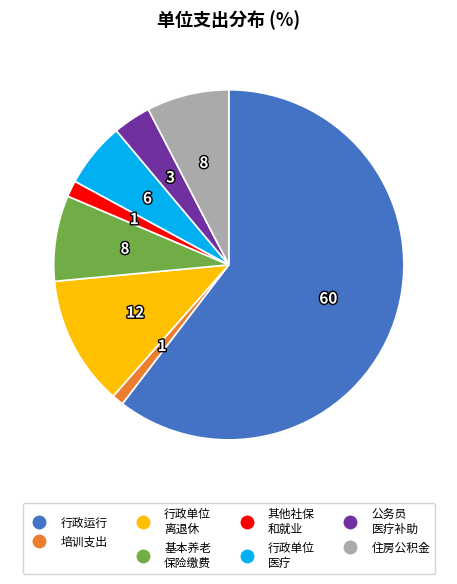

Is there any slice that represents more than half of the pie?

Yes